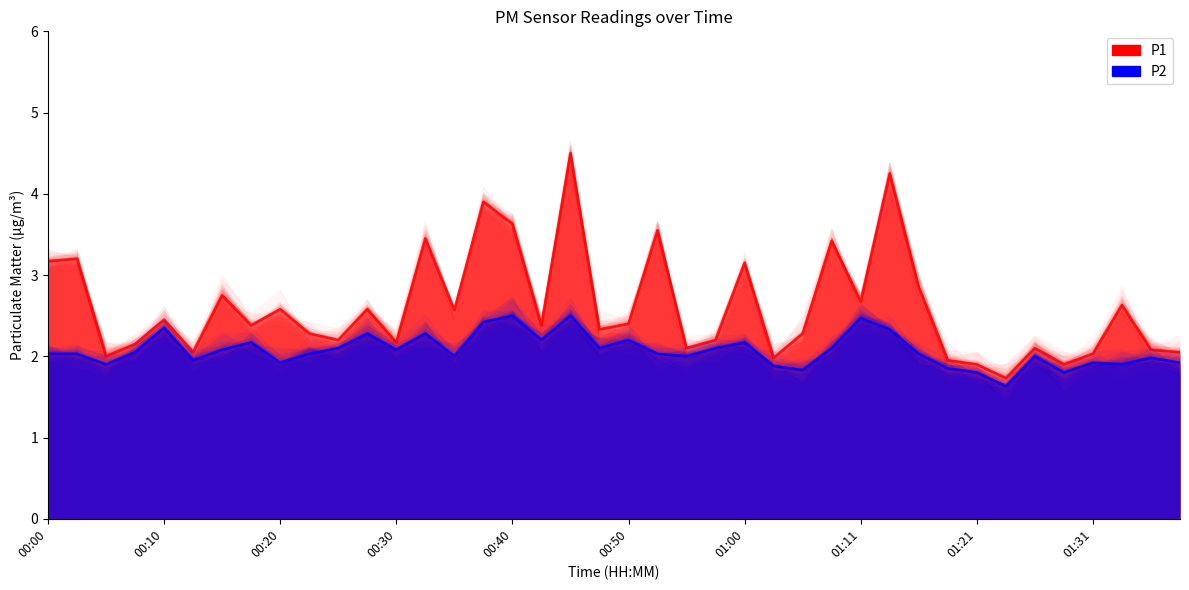

What is the difference between the maximum and minimum values in the P2 series?

0.9